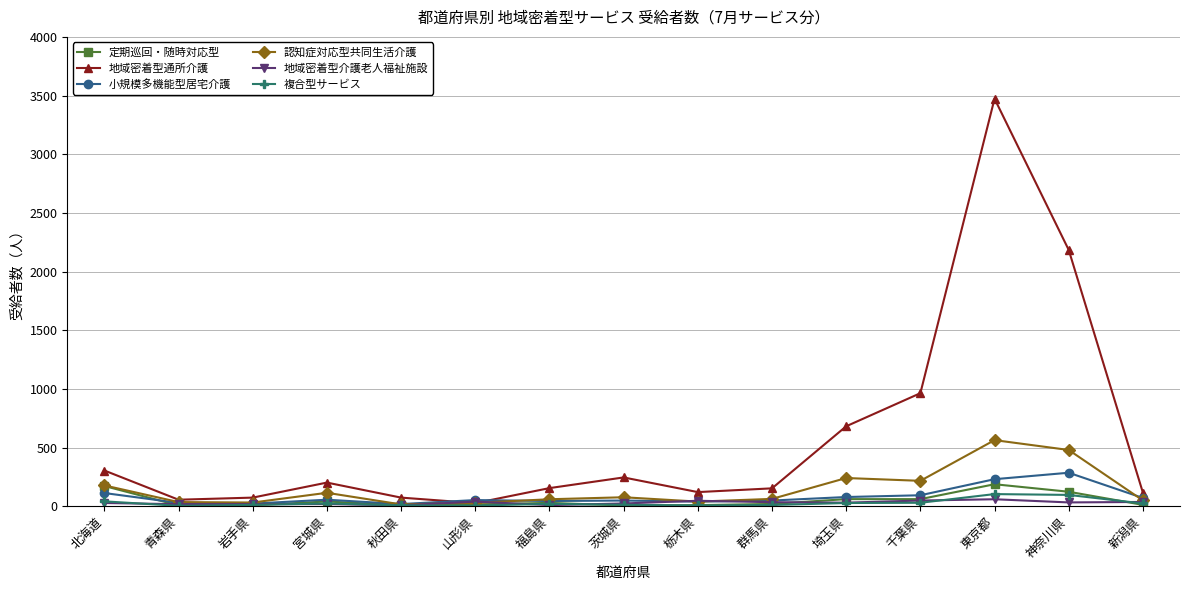

What are all the series names shown in the legend?

定期巡回・随時対応型, 地域密着型通所介護, 小規模多機能型居宅介護, 認知症対応型共同生活介護, 地域密着型介護老人福祉施設, 複合型サービス